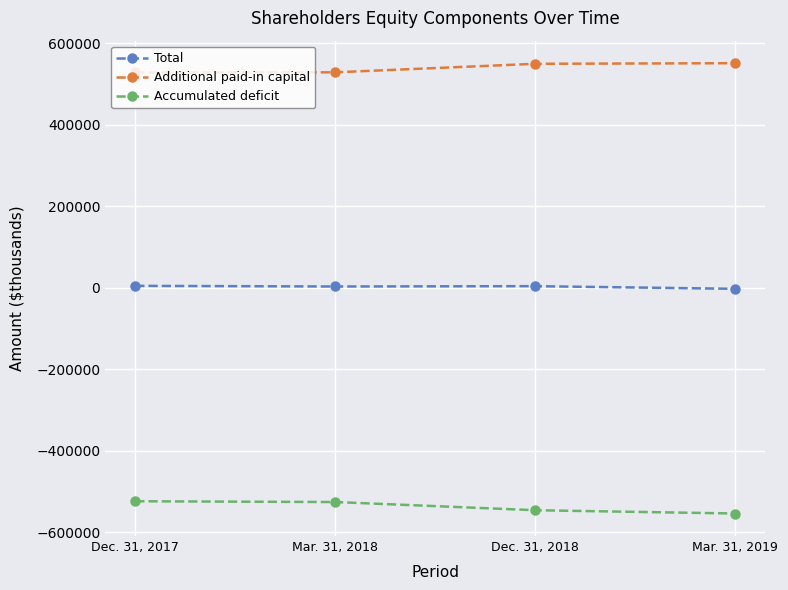

What is the average value of the Accumulated deficit series?

-537596